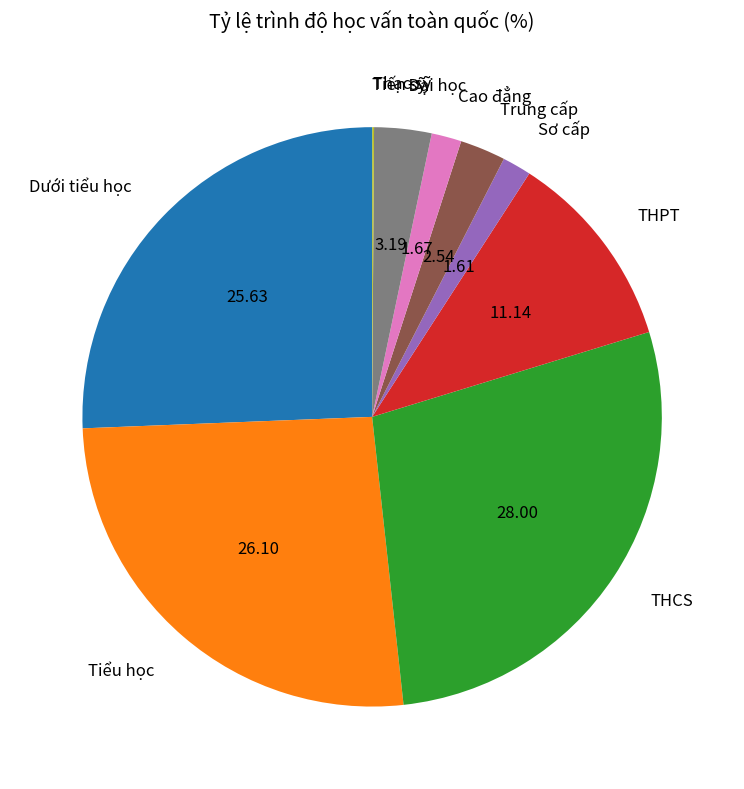

Approximately how many times larger is the value at THCS compared to Cao đẳng?

16.7